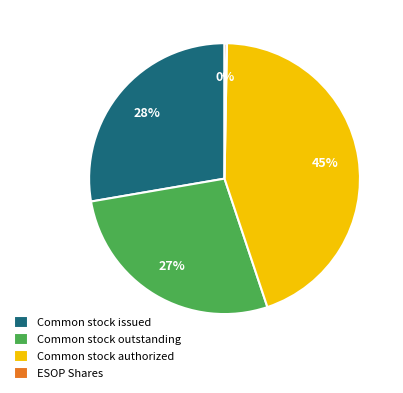

Is Common stock issued the majority of the pie?

No